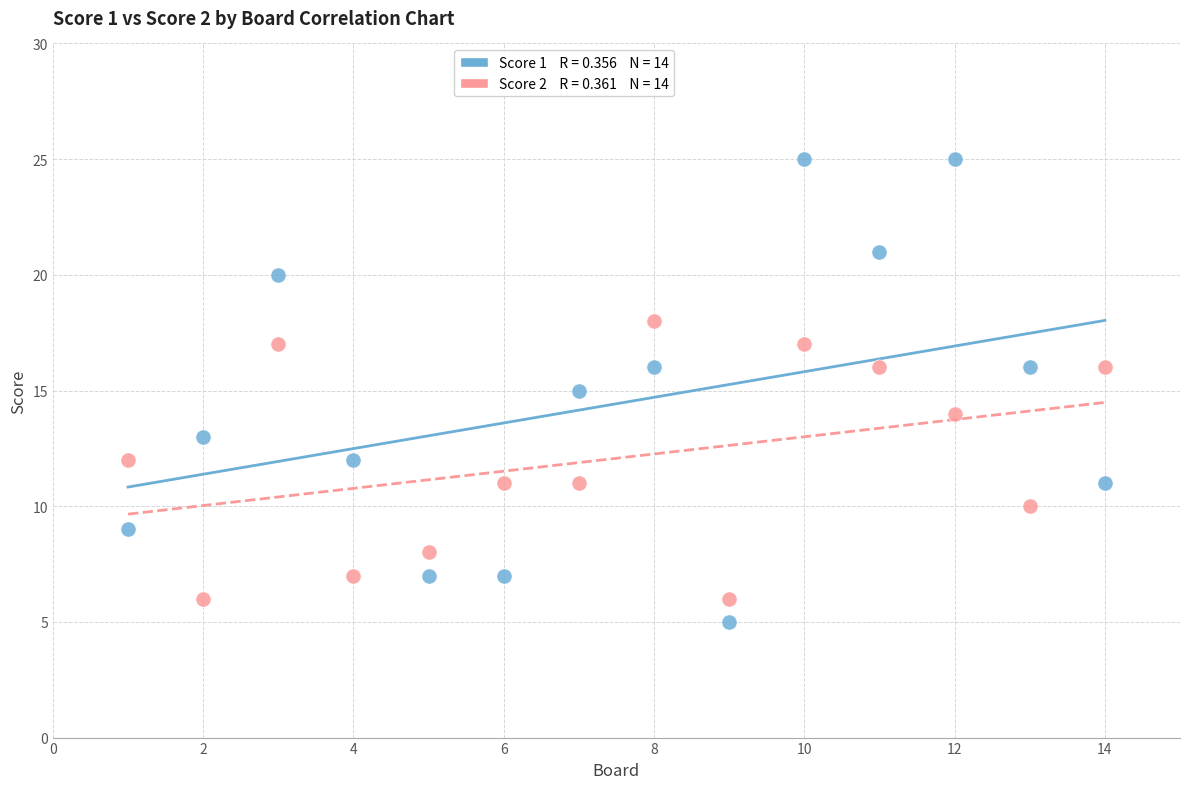

Across all data points, what is the range of Y values (max minus min)?

20